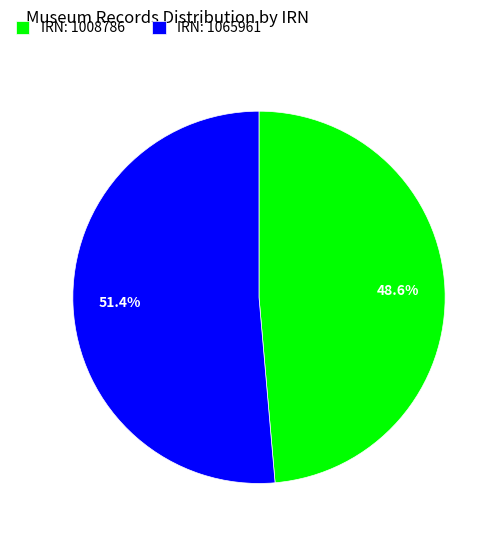

What portion of the pie excludes IRN: 1008786?

51.4%